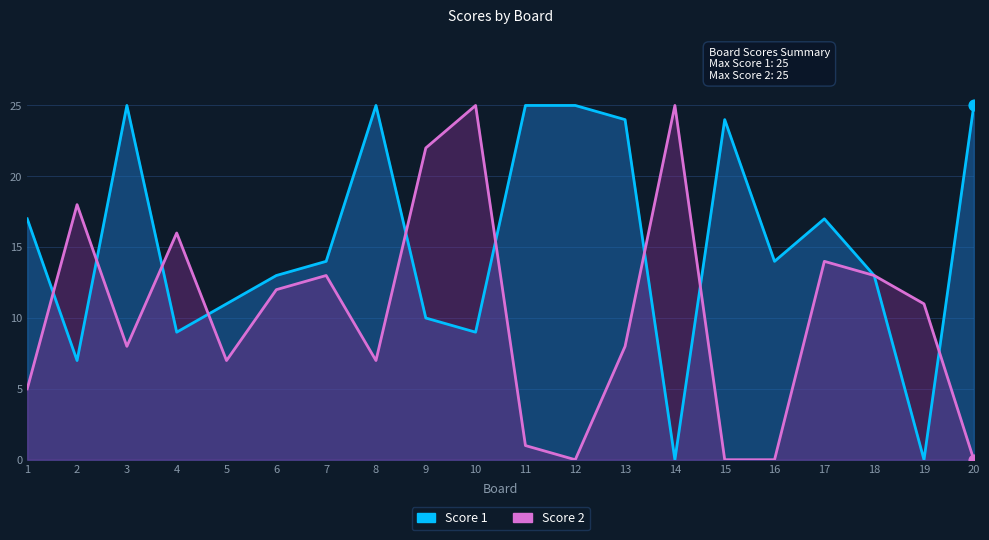

At which category is the sum across all series the highest?

10